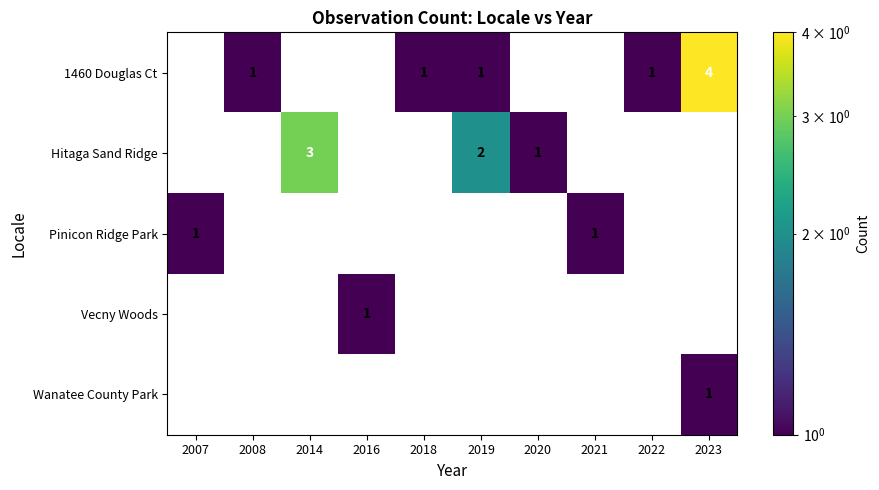

What is the spread (max minus min) of values at 2018?

1